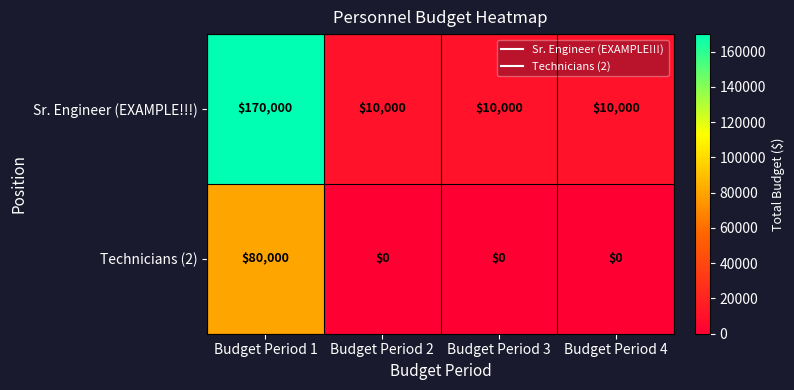

Reading right to left, what are all the values shown in this chart?

Sr. Engineer (EXAMPLE!!!): 10000	10000	10000	170000
Technicians (2): 0	0	0	80000